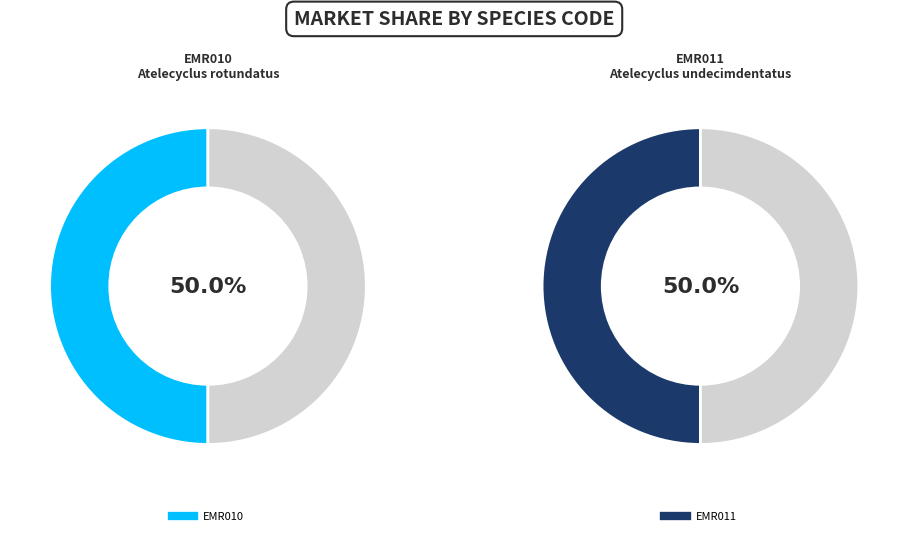

How many segments does this pie chart have?

2